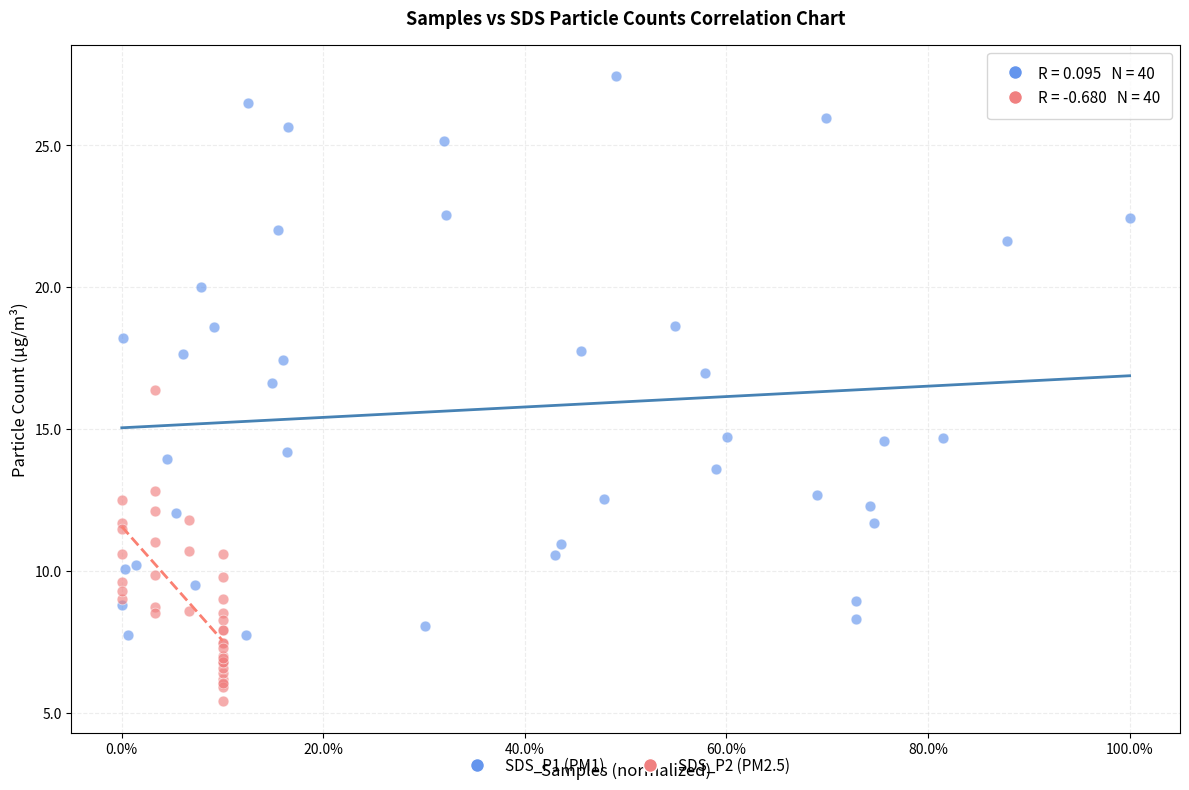

Which series reaches the maximum Y coordinate?

SDS_P1 (PM1)